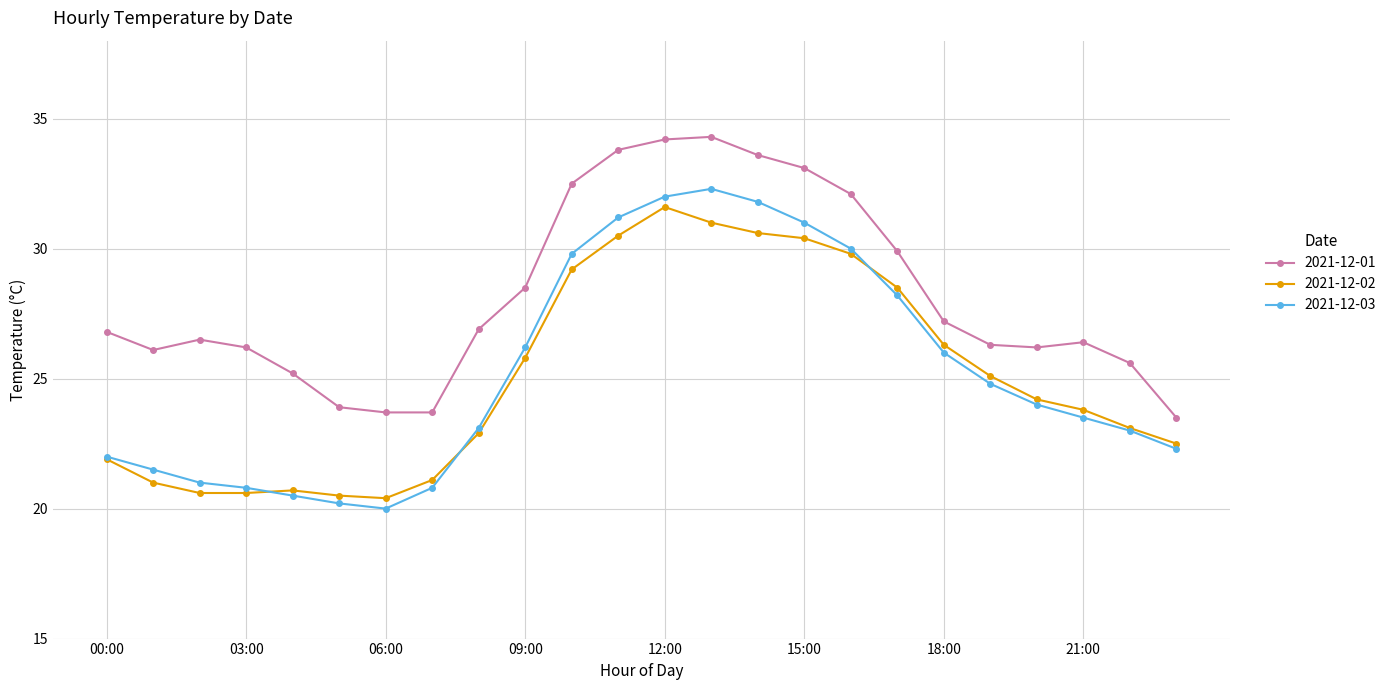

Which series has the largest total across all categories?

2021-12-01